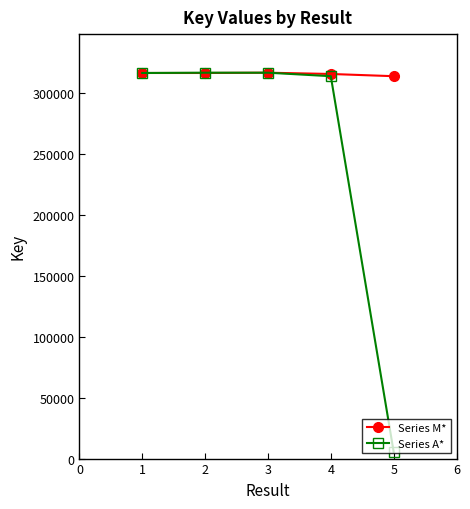

True or false: Series M* has more than 2 interior local peaks.

False